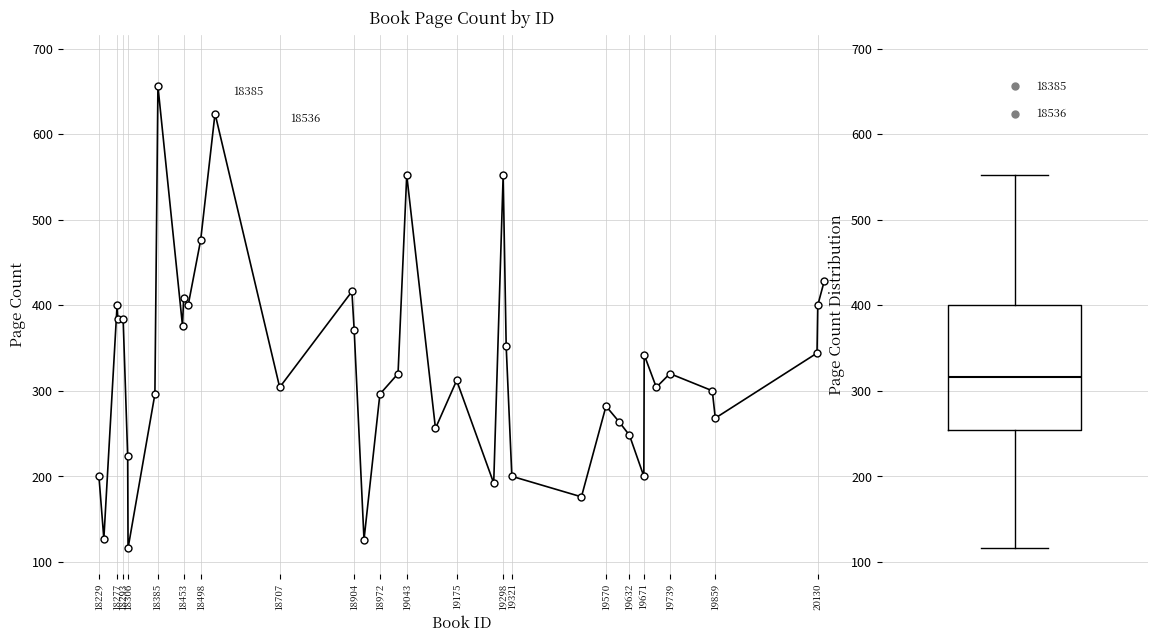

What is the difference between the maximum and minimum values?

540